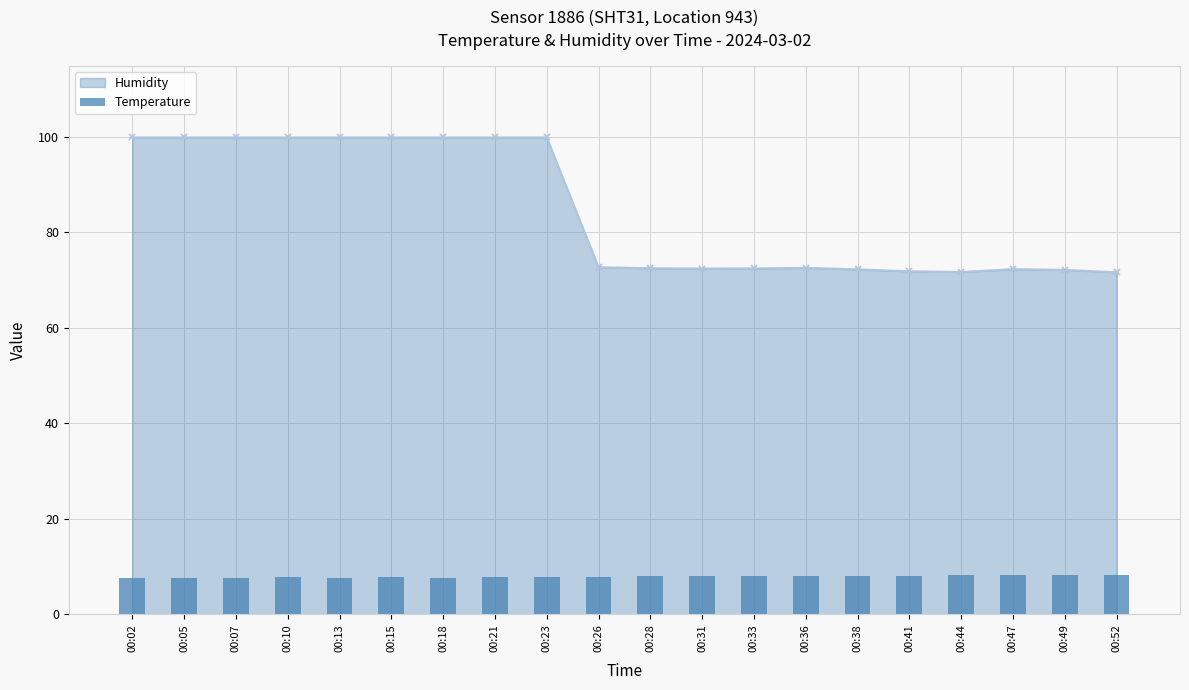

Reading left to right, list all the values displayed in this chart.

Humidity: 99.9	99.9	99.9	99.9	99.9	99.9	99.9	99.9	99.9	72.7	72.5	72.4	72.5	72.6	72.3	71.9	71.7	72.3	72.2	71.7
Temperature: 7.7	7.7	7.7	7.8	7.7	7.8	7.7	7.8	7.8	7.9	8.0	8.1	8.1	8.1	8.0	8.1	8.2	8.2	8.2	8.2